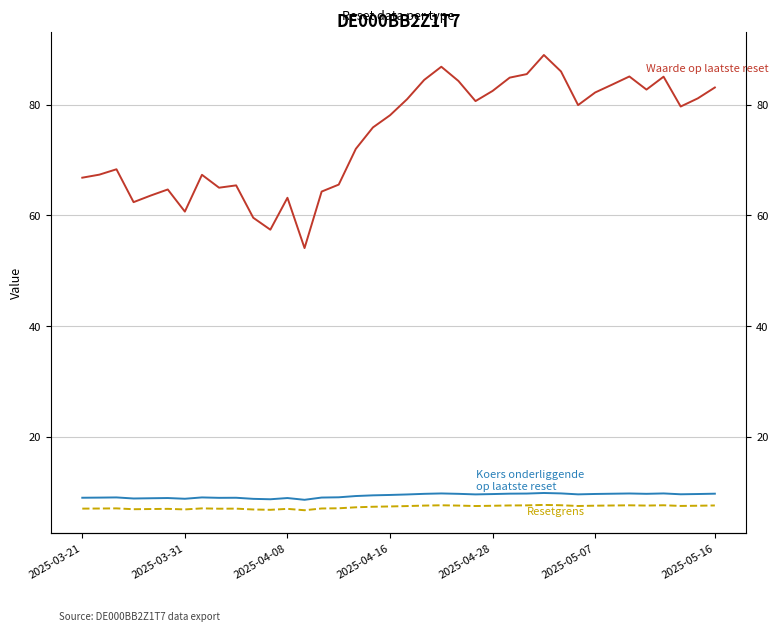

What is the sum of the Resetgrens values at 26 and 2025-04-16?

14.4